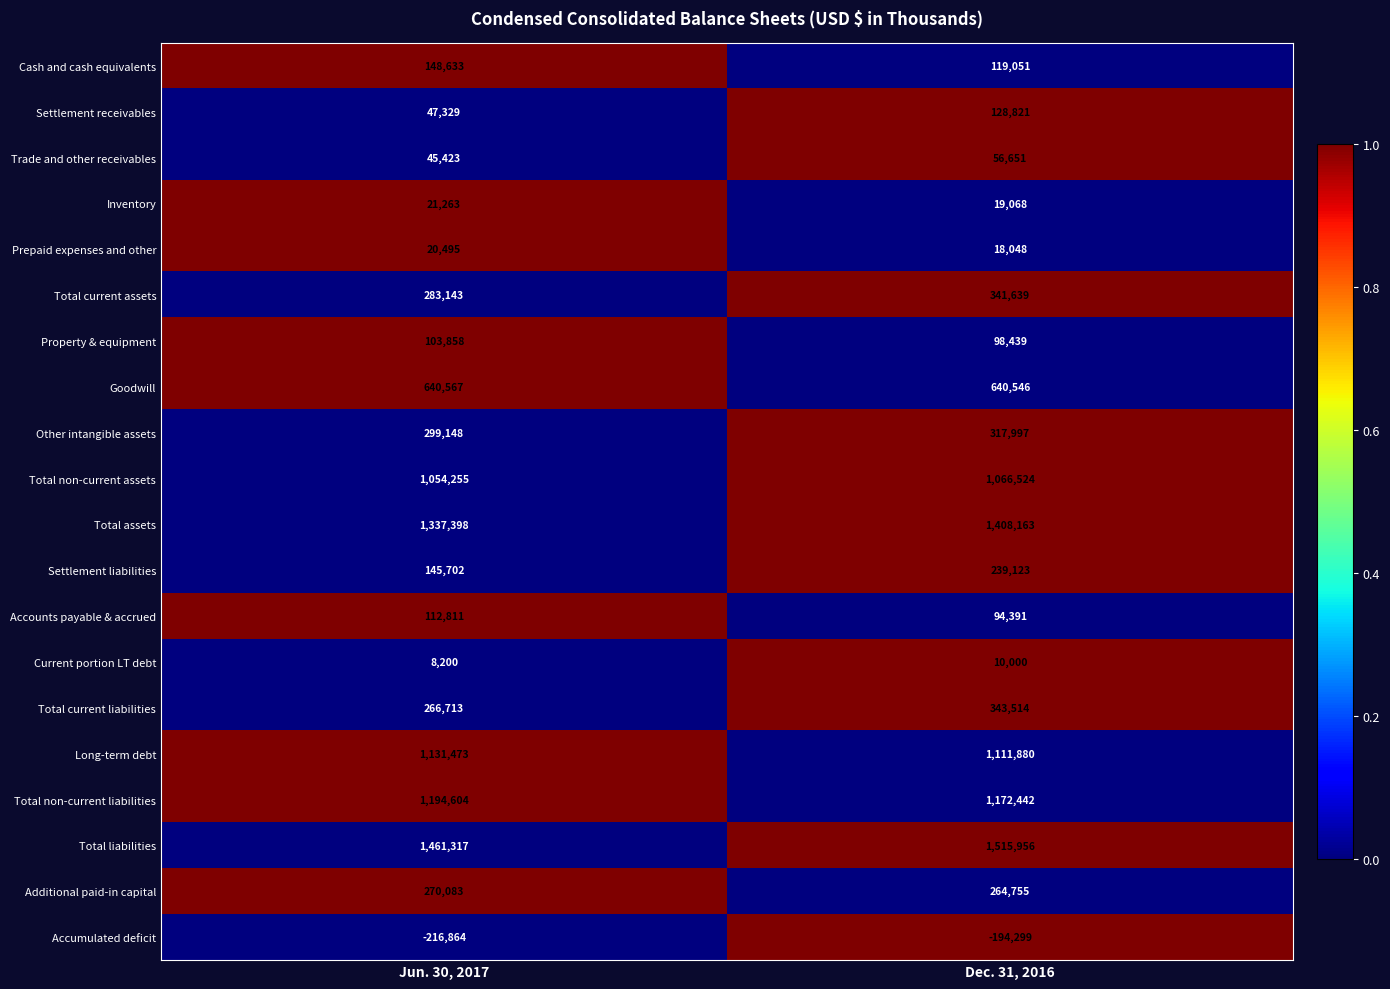

Where is Prepaid expenses and other nearest to the value 19271?

Dec. 31, 2016